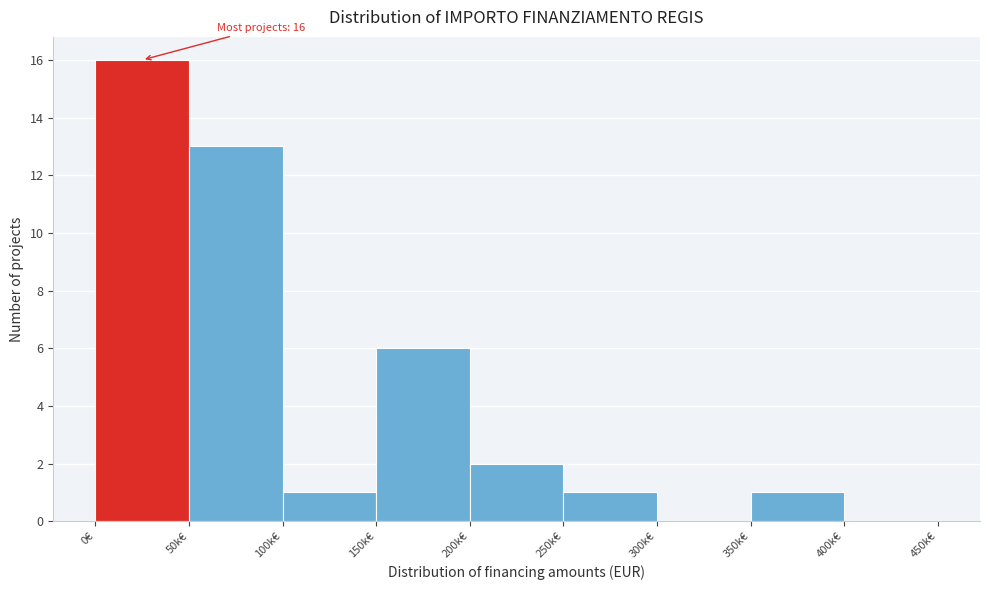

Reading right to left, list all the values displayed in this chart.

400k€=0	350k€=1	300k€=0	250k€=1	200k€=2	150k€=6	100k€=1	50k€=13	0€=16